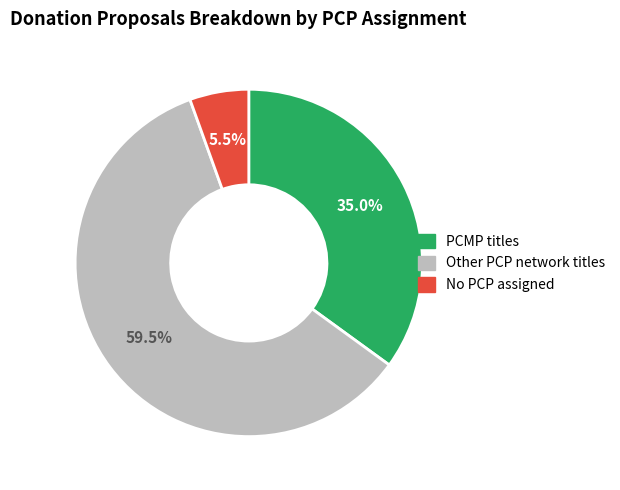

Is there a majority slice in this chart?

Yes